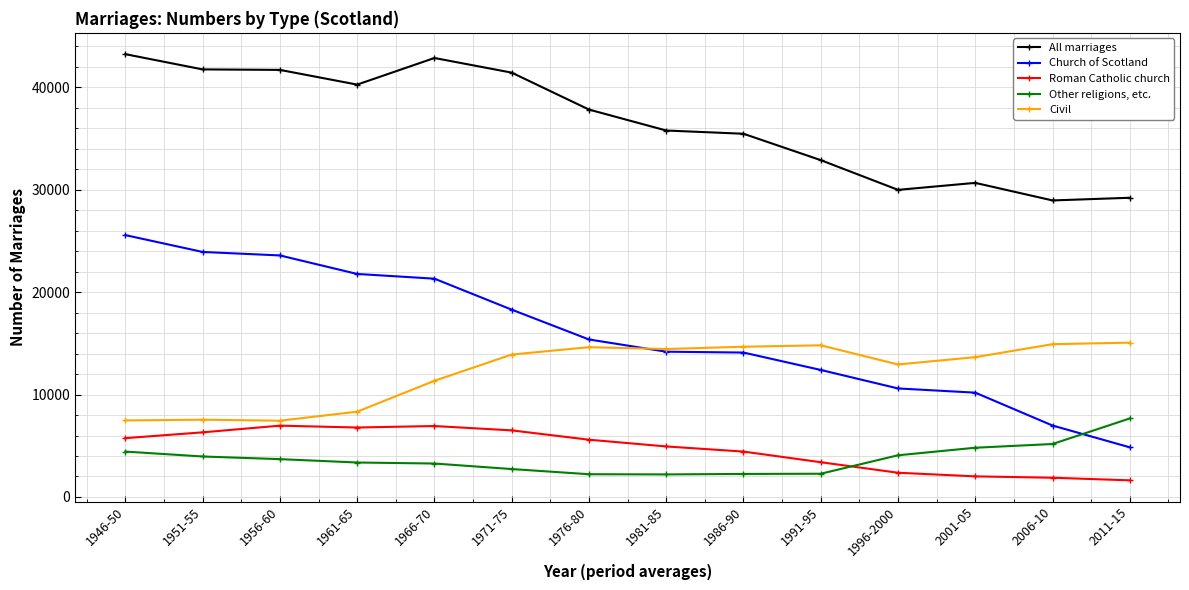

Rank the series by their maximum value, from lowest to highest.

Roman Catholic church, Other religions, etc., Civil, Church of Scotland, All marriages